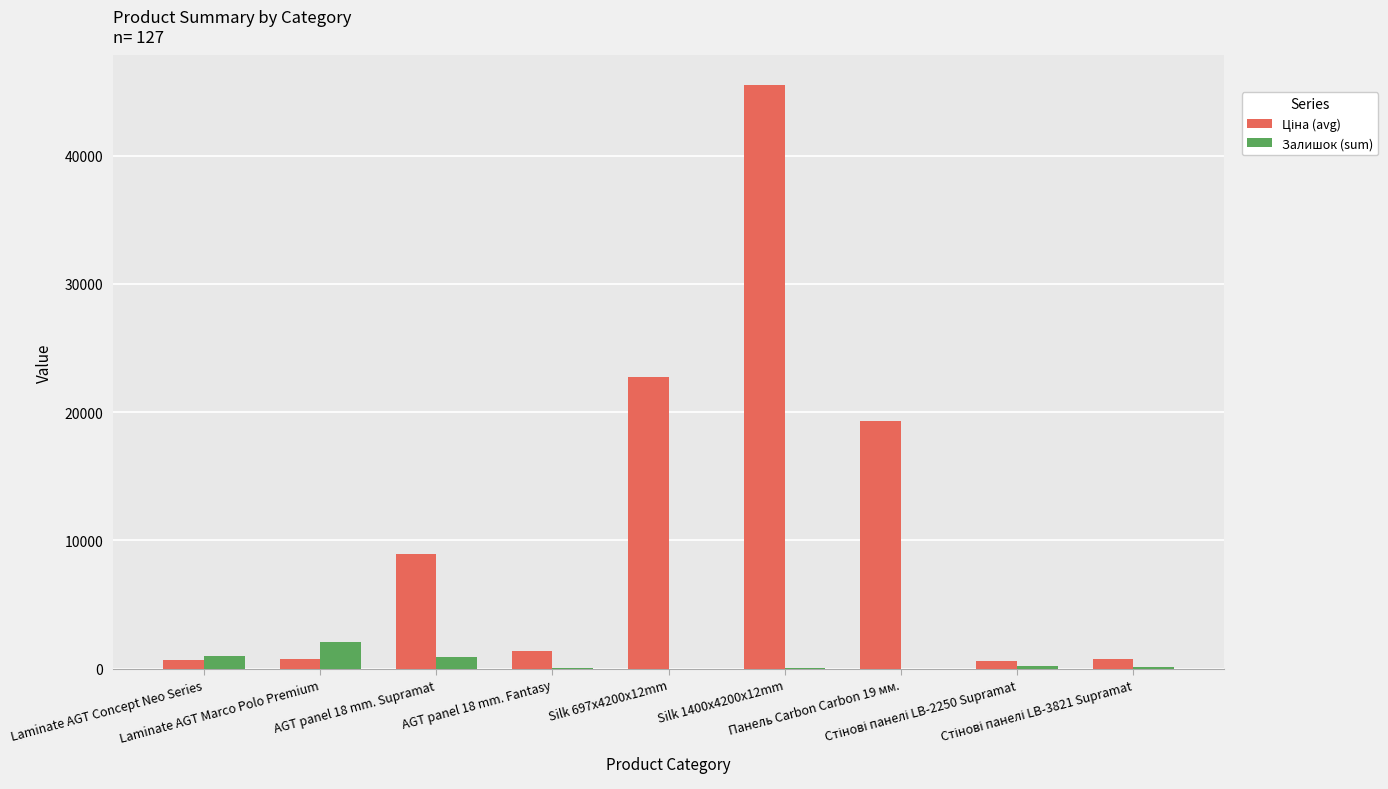

What is the approximate value of Залишок (sum) at AGT panel 18 mm. Supramat?

929.0